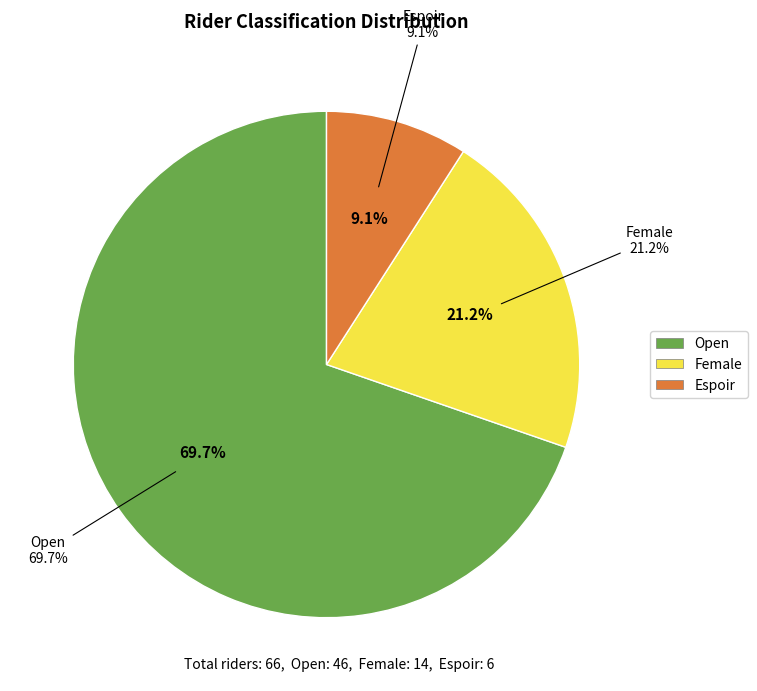

How many segments does this pie chart have?

3